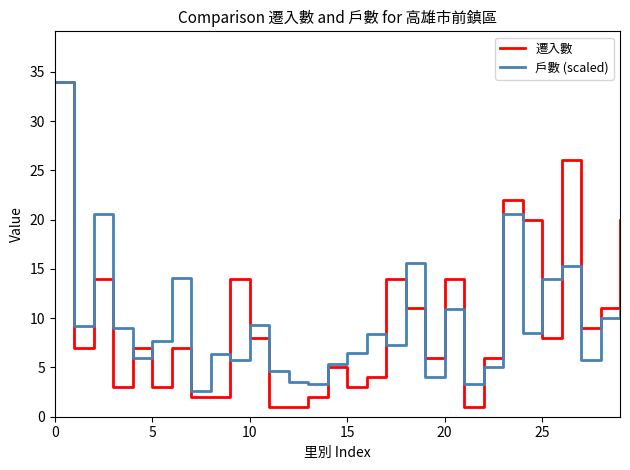

What is the maximum value shown in the chart?

34.0